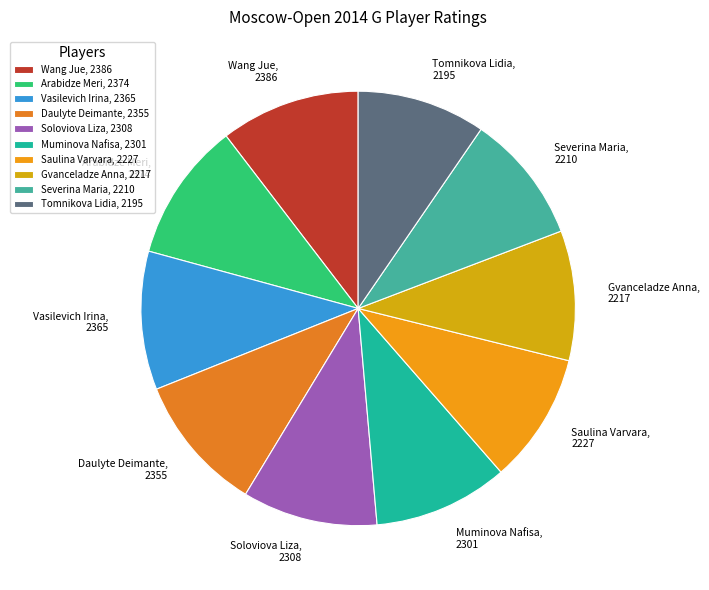

What is the ratio of the value at Gvanceladze Anna, 2217 to the value at Saulina Varvara, 2227?

1.0